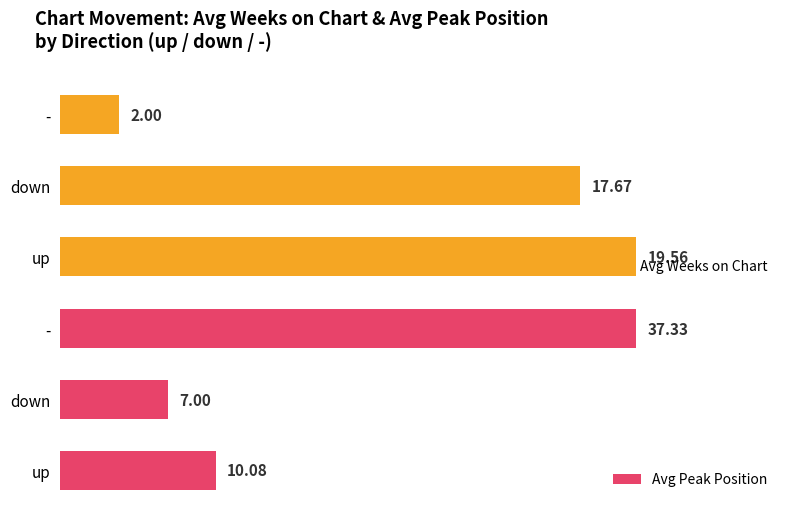

At which label is Avg Weeks on Chart closest to 10?

down